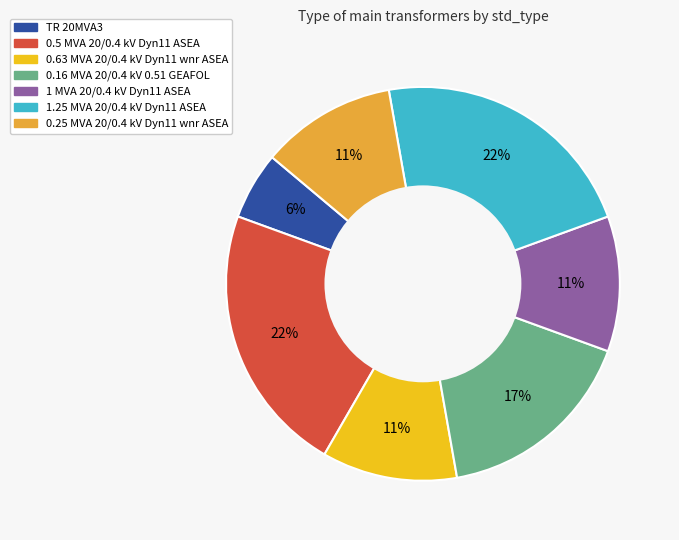

The 0.16 MVA 20/0.4 kV 0.51 GEAFOL slice represents 17% of the pie. True or false?

True